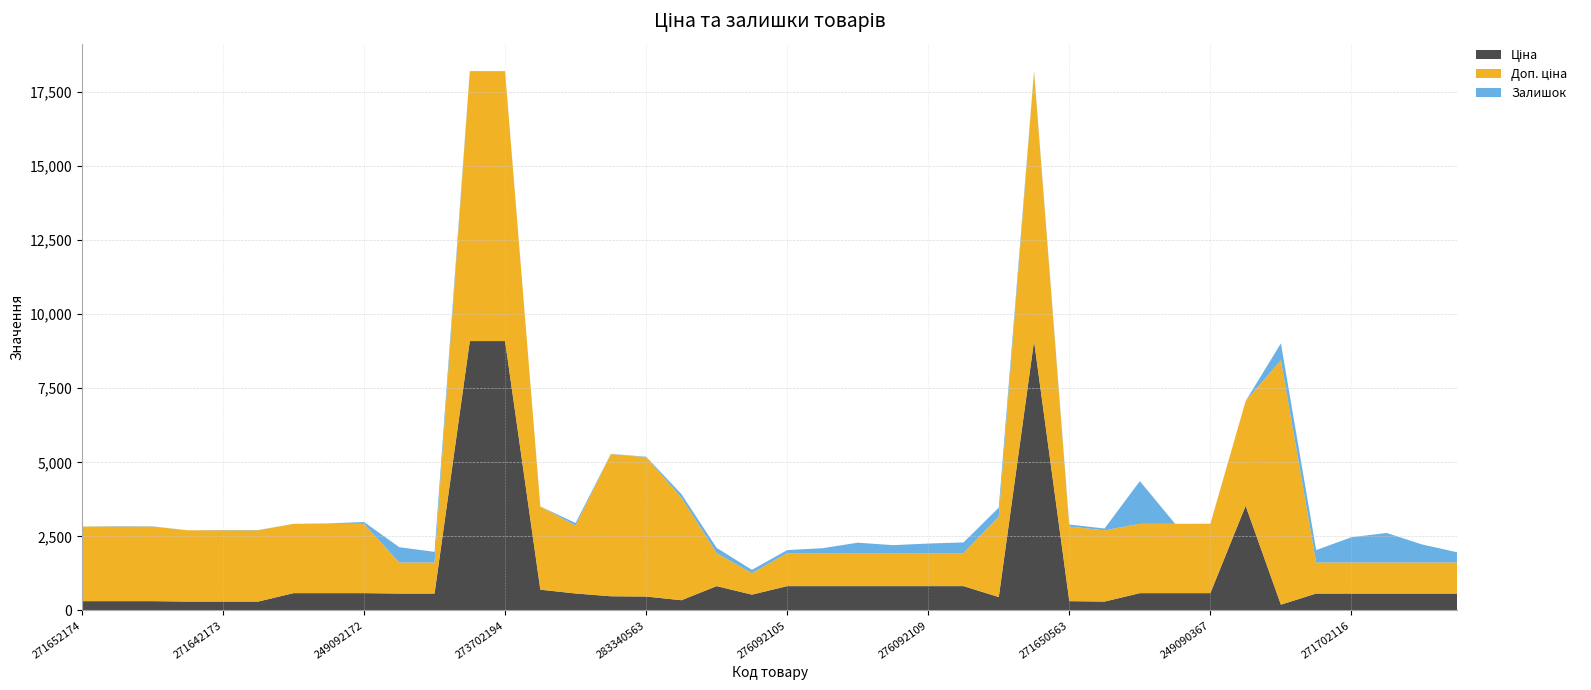

Reading left to right, list all the values displayed in this chart.

Ціна: 314.7	314.7	314.7	300.6	300.6	300.6	584.9	584.9	584.9	571.6	571.6	9092.0	9092.0	701.9	573.2	479.6	470.3	346.3	822.0	534.3	822.0	822.0	822.0	822.0	822.0	822.0	452.7	9092.0	314.7	300.6	584.9	584.9	584.9	3533.1	196.4	571.6	571.6	571.6	571.6	571.6
Доп. ціна: 2517.5	2517.5	2517.5	2405.2	2405.2	2405.2	2339.7	2339.7	2339.7	1048.0	1048.0	9092.0	9092.0	2807.6	2292.9	4796.4	4702.8	3462.7	1114.0	724.0	1114.0	1114.0	1114.0	1114.0	1114.0	1114.0	2716.4	9092.0	2517.5	2405.2	2339.7	2339.7	2339.7	3533.1	8248.8	1048.0	1048.0	1048.0	1048.0	1048.0
Залишок: 0.0	14.0	9.0	0.0	11.0	9.0	0.0	14.0	62.0	516.0	359.0	20.0	18.0	1.0	86.0	10.0	16.0	120.0	177.0	114.0	102.0	166.0	352.0	269.0	323.0	362.0	302.0	34.0	68.0	61.0	1441.0	2.0	4.0	2.0	571.0	419.0	852.0	997.0	609.0	345.0